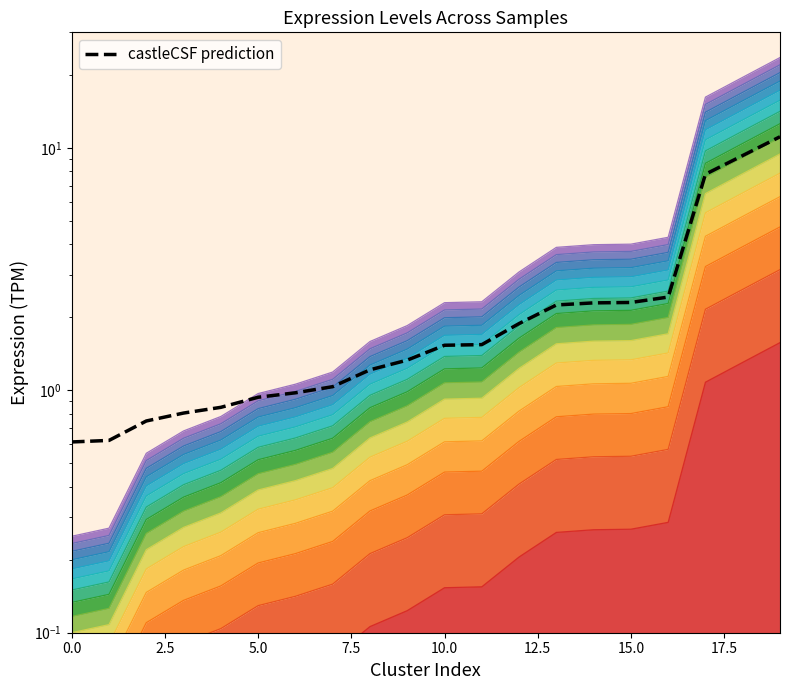

Which label corresponds to the largest value in the chart?

19